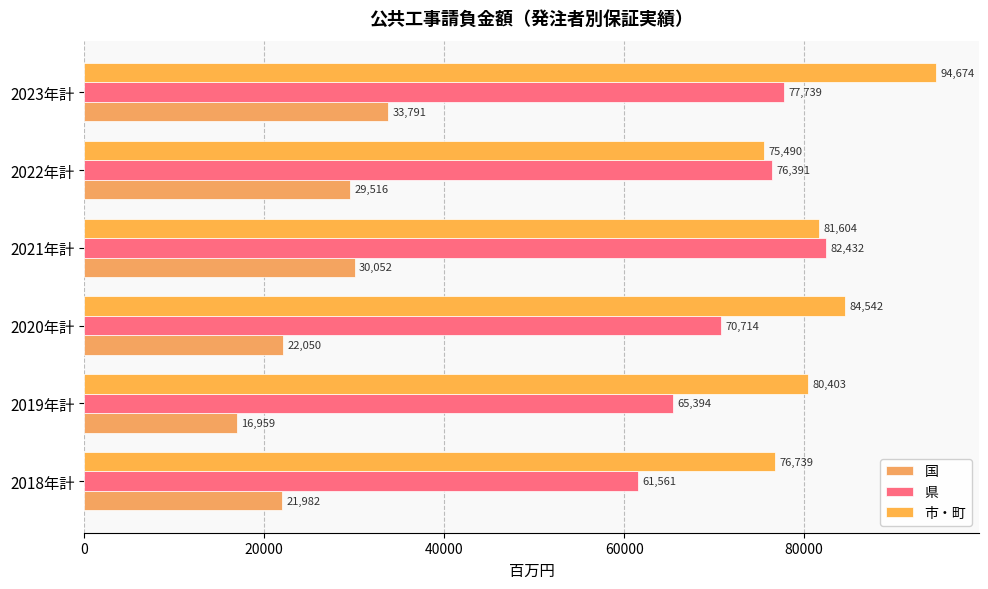

Which series has the largest total across all categories?

市・町